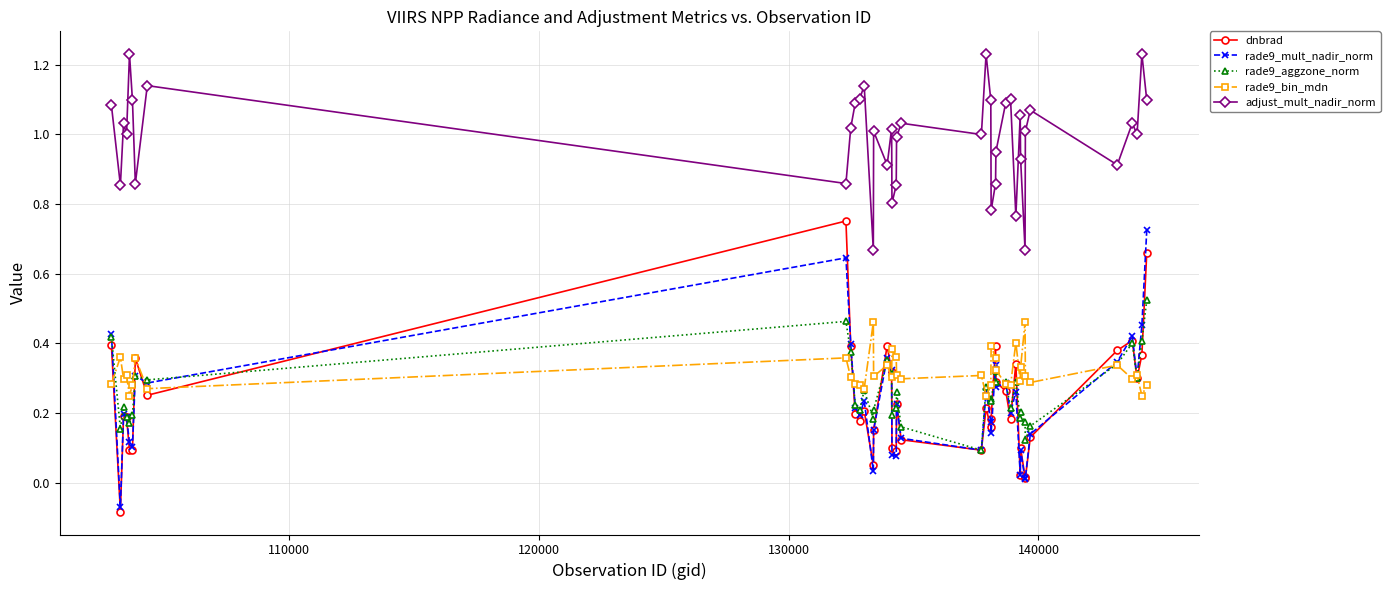

Which series has the largest total across all categories?

adjust_mult_nadir_norm